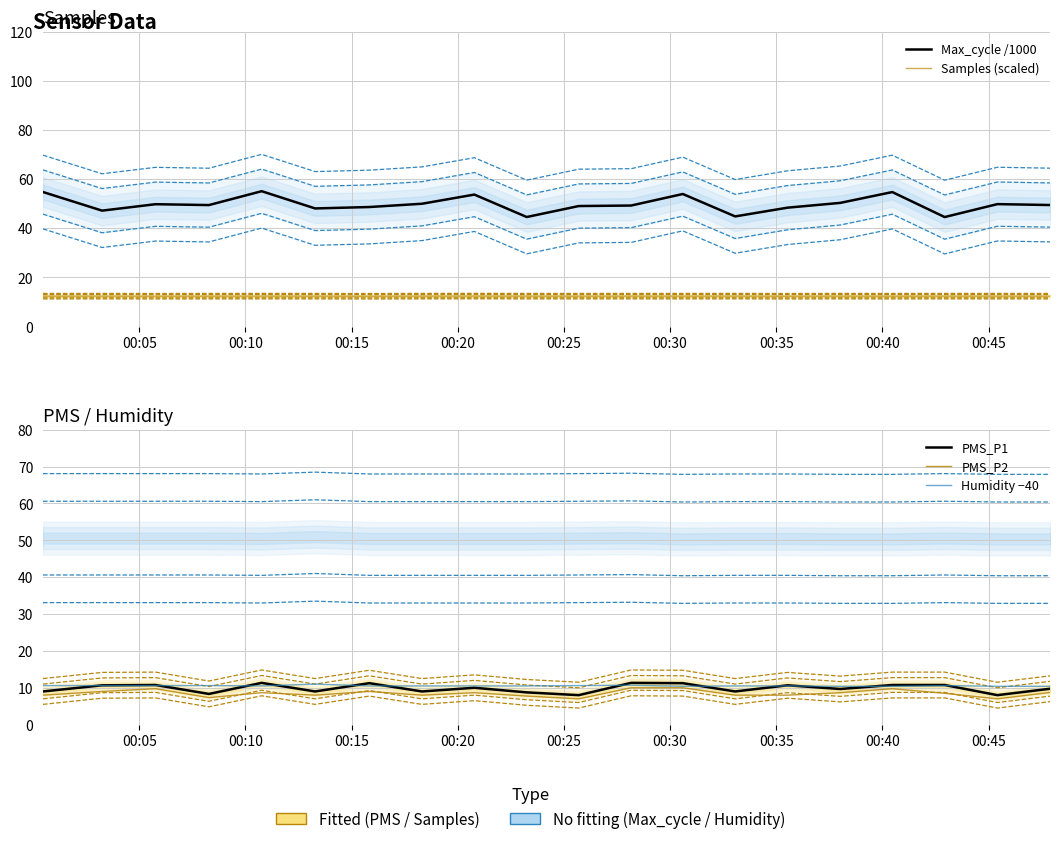

Which series has the largest total across all categories?

Max_cycle /1000